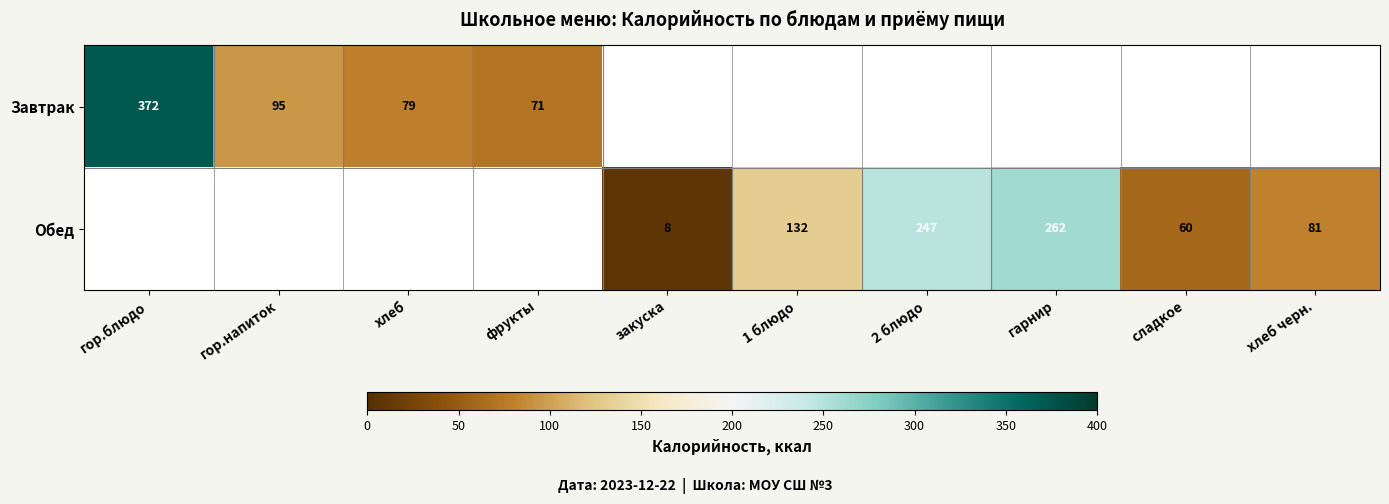

What is the difference between the Обед values at 1 блюдо and гарнир?

130